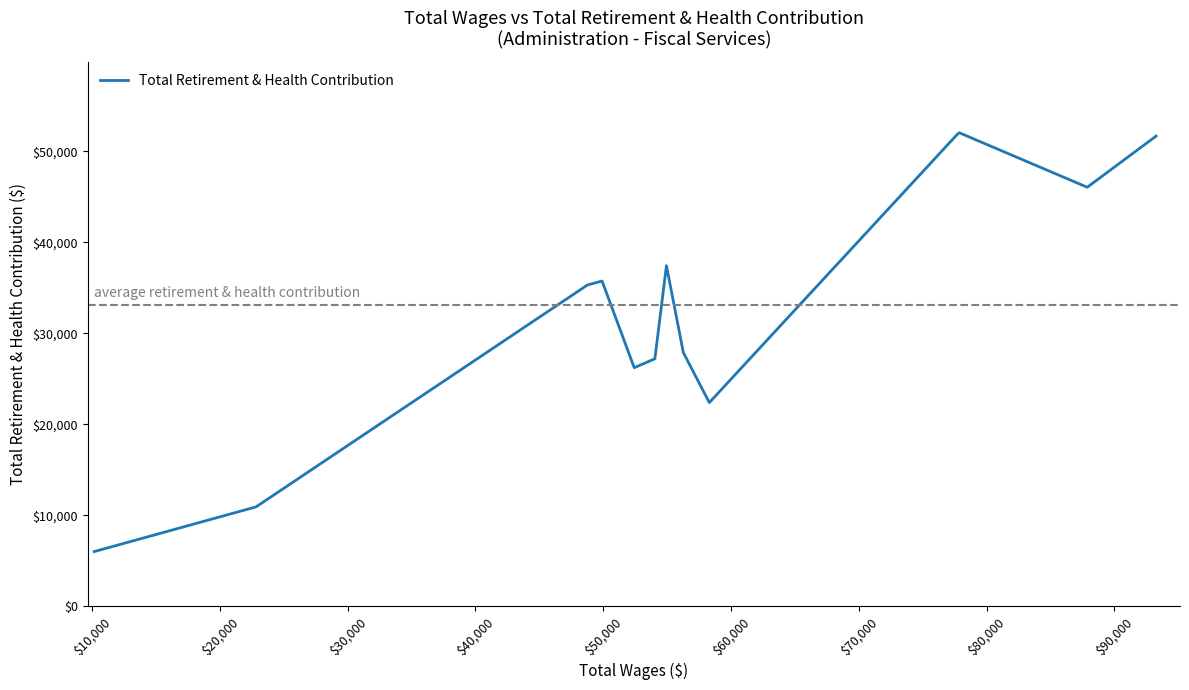

What is the maximum value shown in the chart?

52033